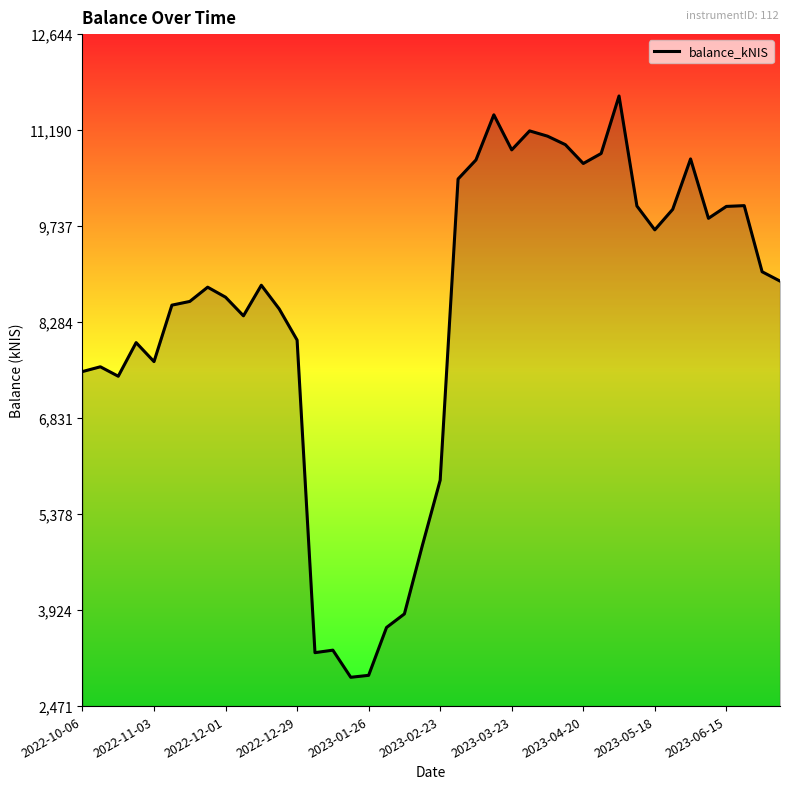

What is the sum of all values?

335689.3